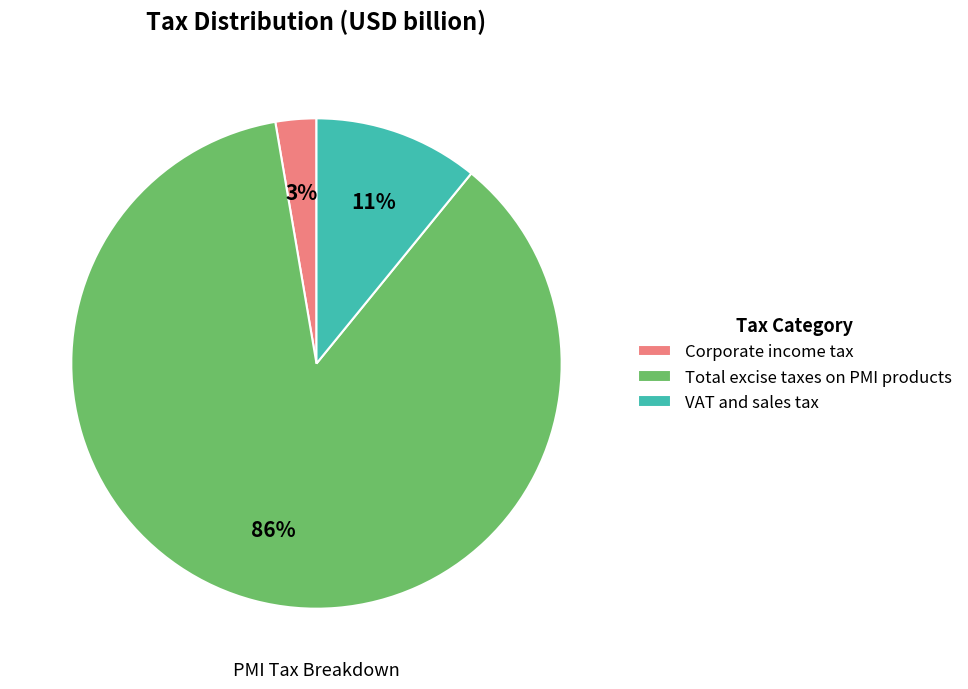

Is the sum of Total excise taxes on PMI products and Corporate income tax greater than half?

Yes